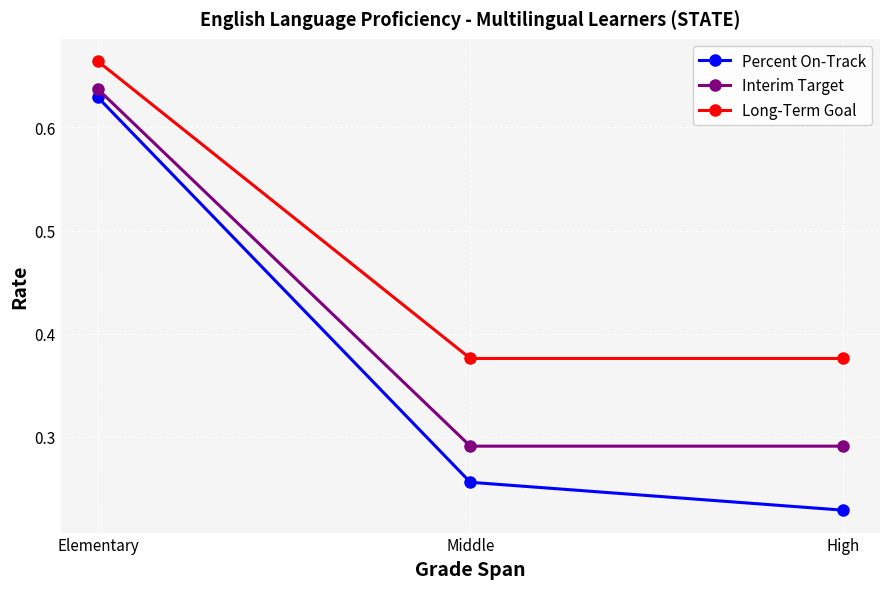

What is the sum of all Percent On-Track values?

1.1